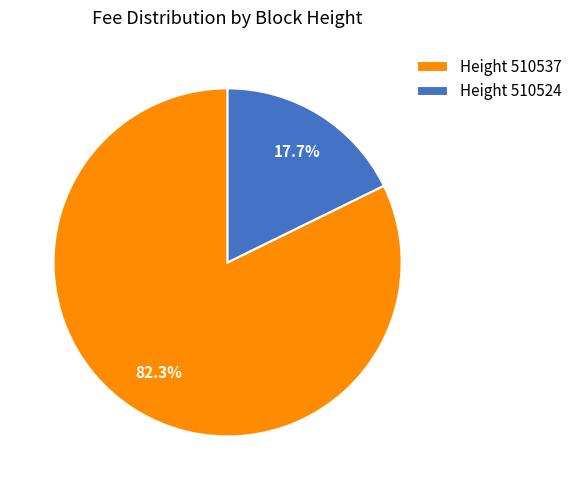

Combined, what portion of the pie is Height 510537 and Height 510524?

100.0%